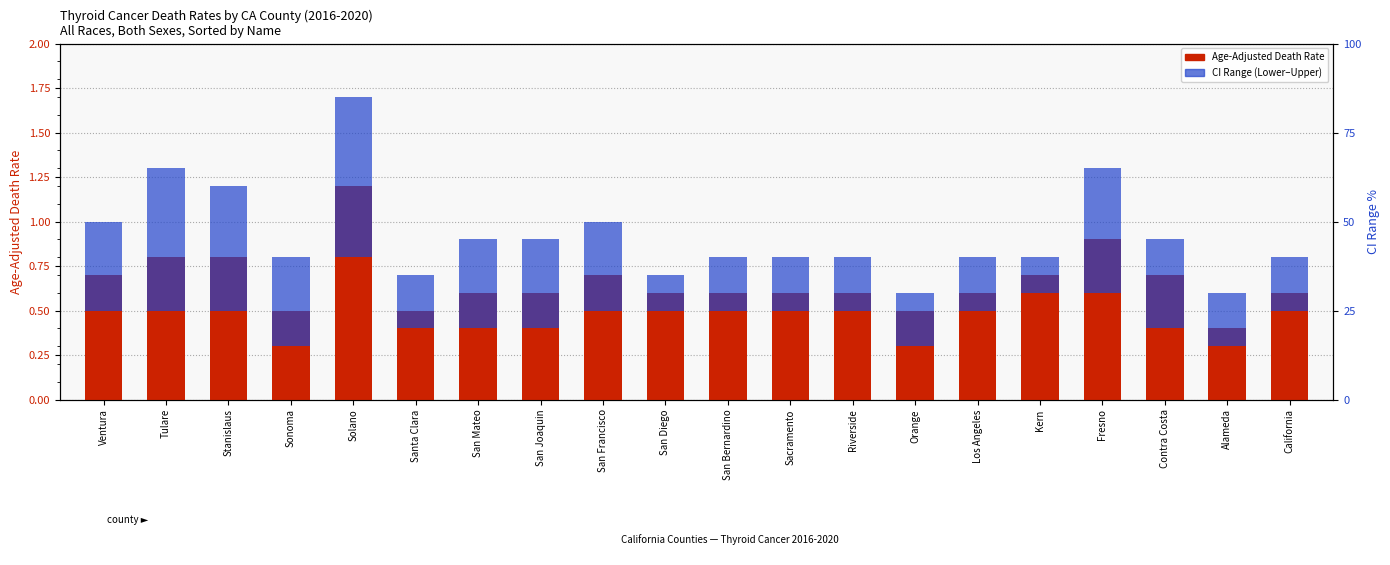

What are all the series names shown in the legend?

Age-Adjusted Death Rate, CI Range (Lower-Upper)